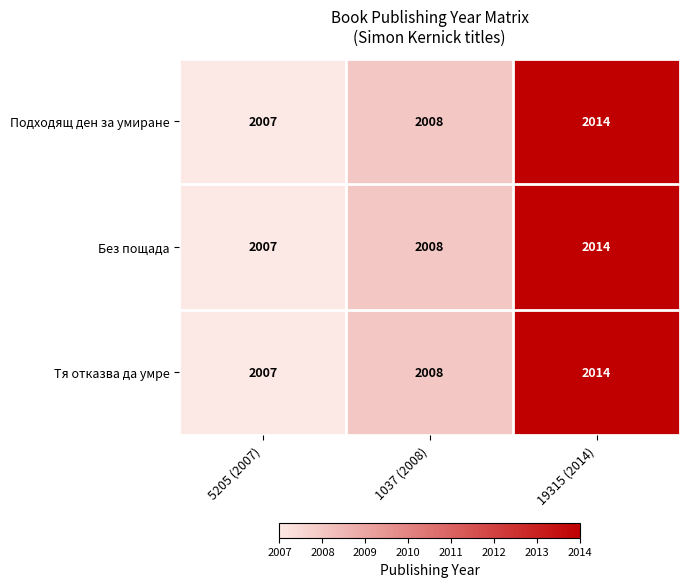

What is the difference between the Подходящ ден за умиране values at 5205 (2007) and 19315 (2014)?

7